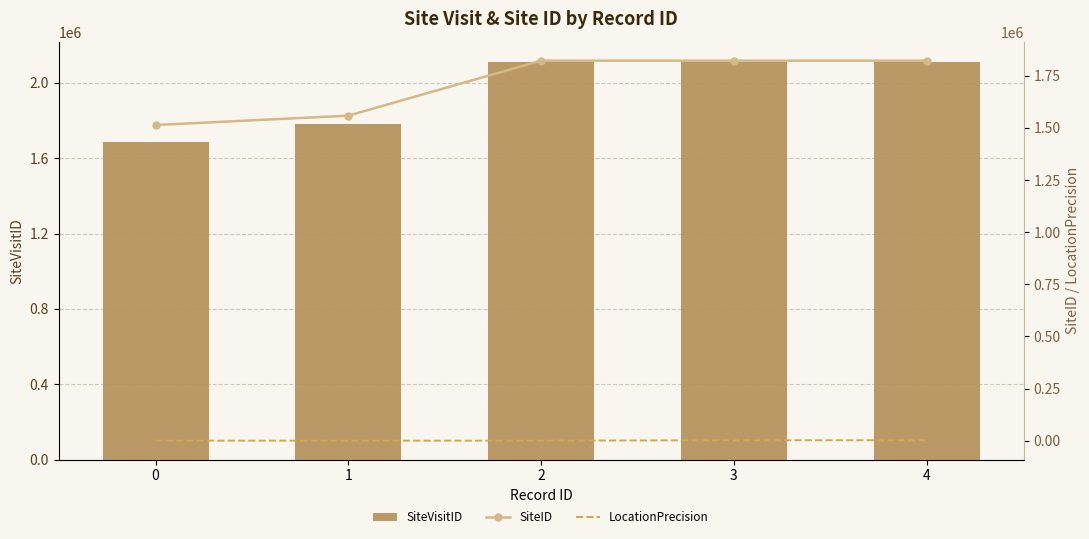

The value of SiteVisitID at 0 is 1685948. True or false?

True